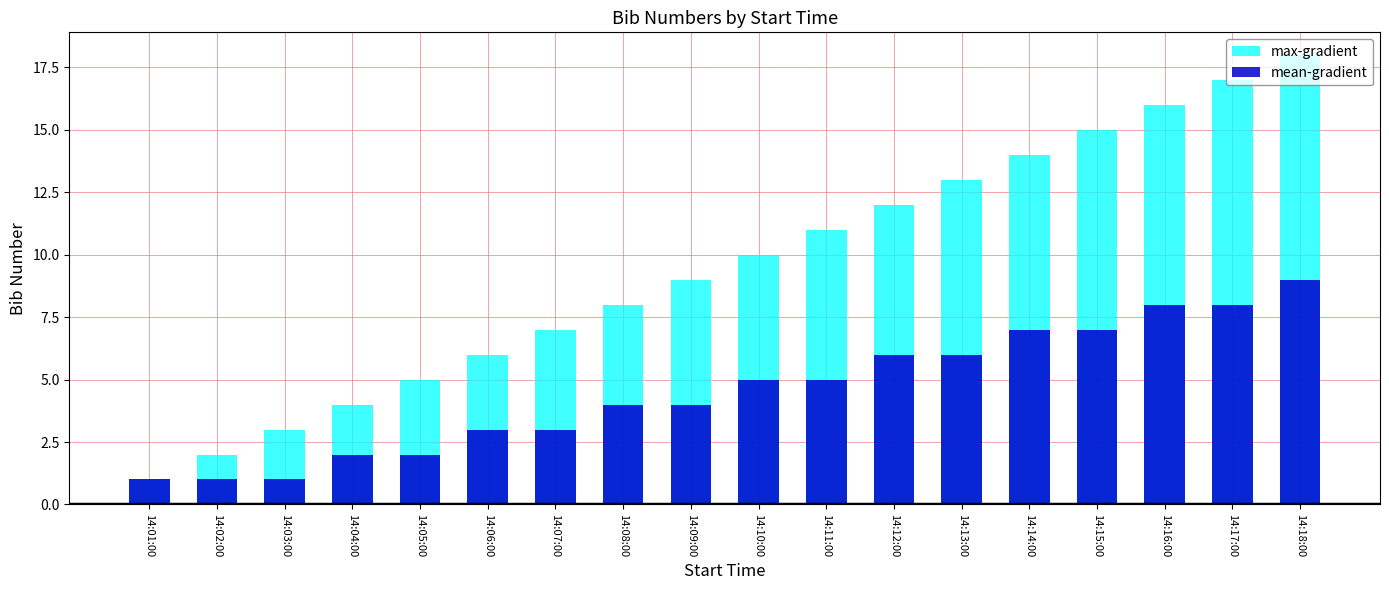

Reading left to right, transcribe all the data shown in this chart.

max-gradient: 14:01:00=1	14:02:00=2	14:03:00=3	14:04:00=4	14:05:00=5	14:06:00=6	14:07:00=7	14:08:00=8	14:09:00=9	14:10:00=10	14:11:00=11	14:12:00=12	14:13:00=13	14:14:00=14	14:15:00=15	14:16:00=16	14:17:00=17	14:18:00=18
mean-gradient: 14:01:00=1	14:02:00=1	14:03:00=1	14:04:00=2	14:05:00=2	14:06:00=3	14:07:00=3	14:08:00=4	14:09:00=4	14:10:00=5	14:11:00=5	14:12:00=6	14:13:00=6	14:14:00=7	14:15:00=7	14:16:00=8	14:17:00=8	14:18:00=9